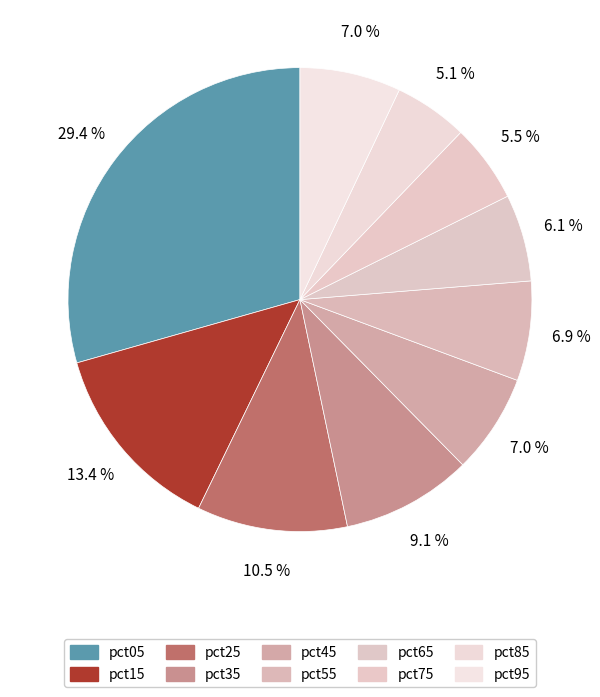

How many slices are in this pie chart?

10